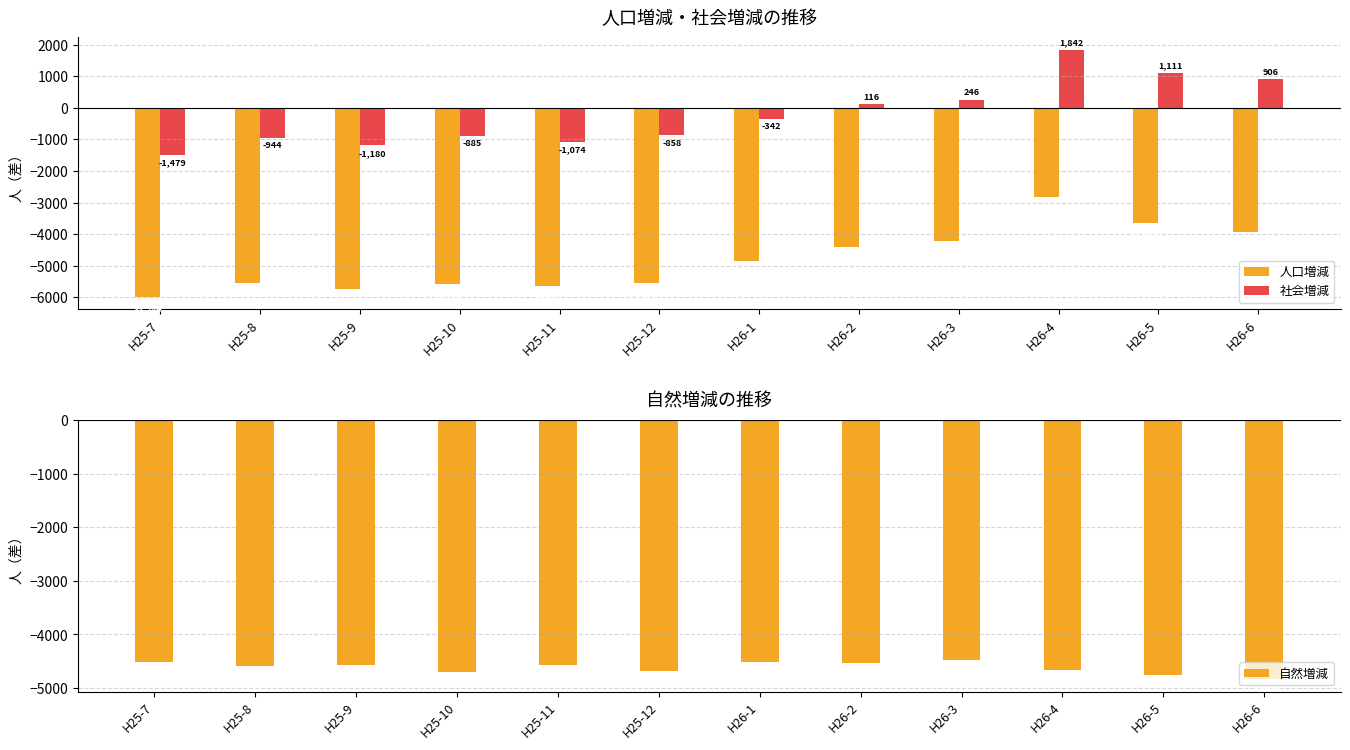

How many bars are there in each group?

3